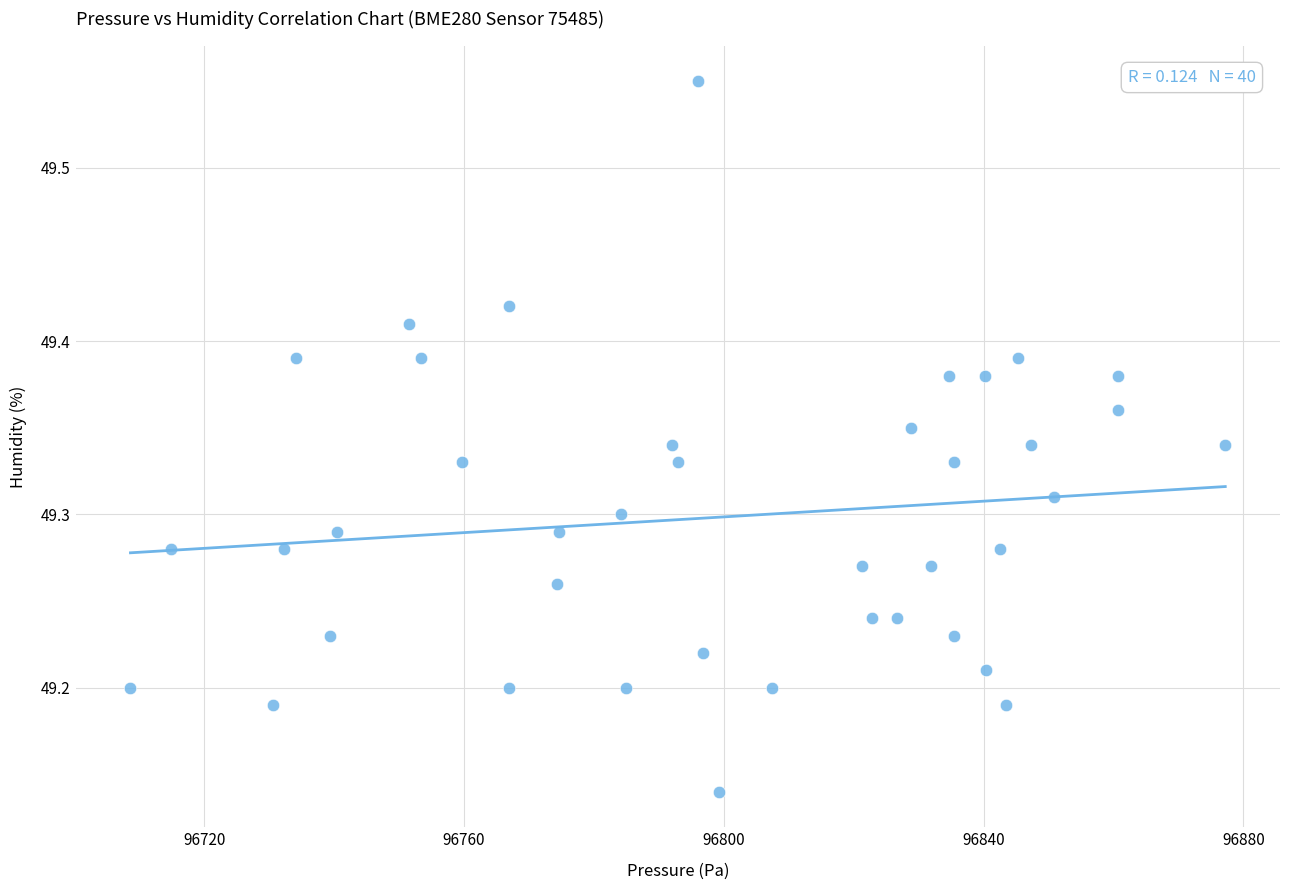

What is the range of Y values (max minus min)?

0.4